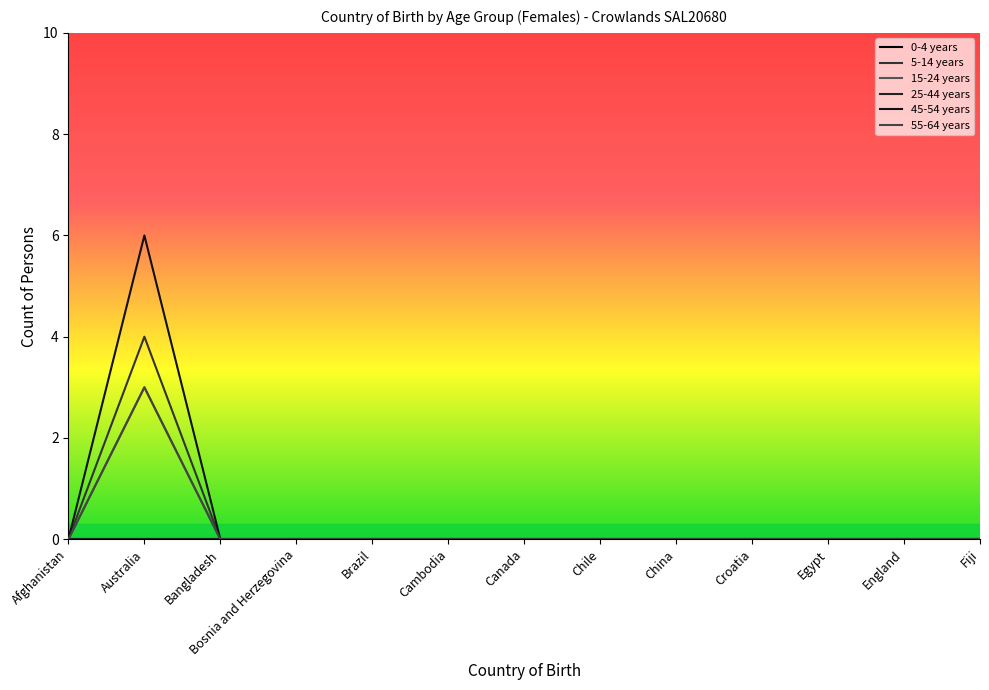

At which label does 5-14 years reach its minimum?

Afghanistan